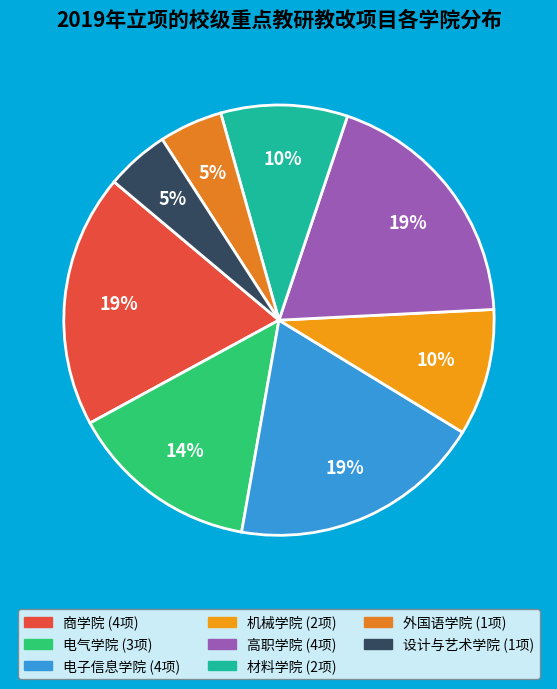

How many slices are in this pie chart?

8